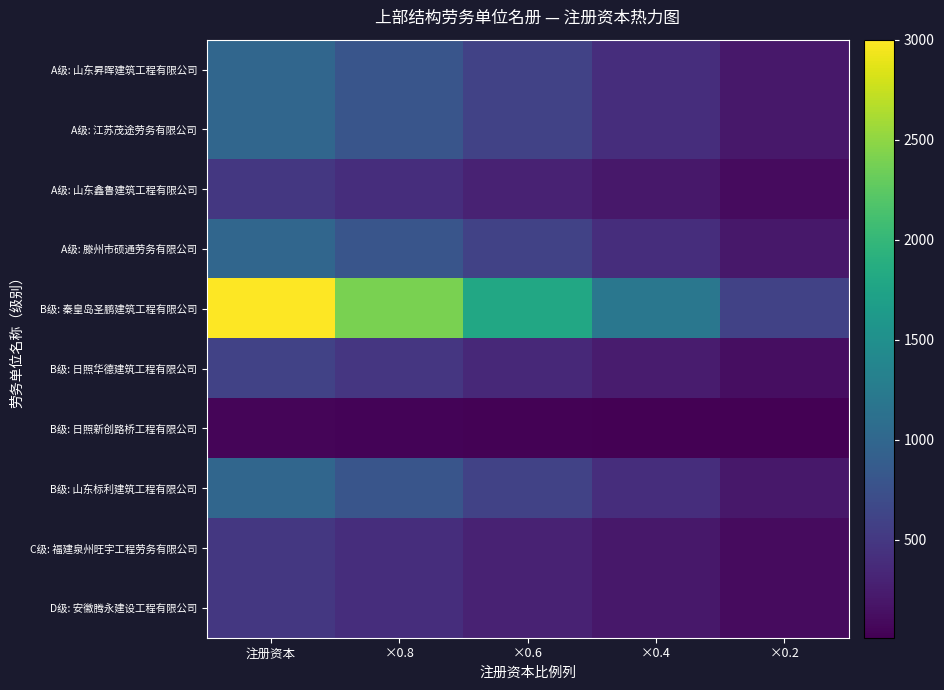

How many categories are shown in the chart?

5